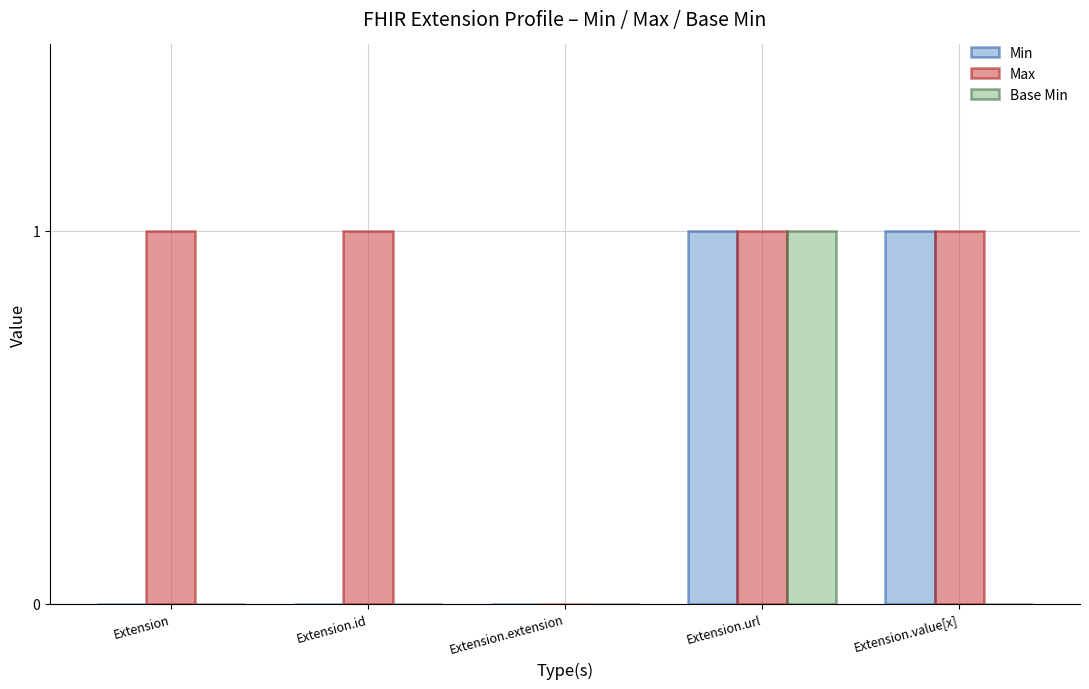

What are all the series names shown in the legend?

Min, Max, Base Min